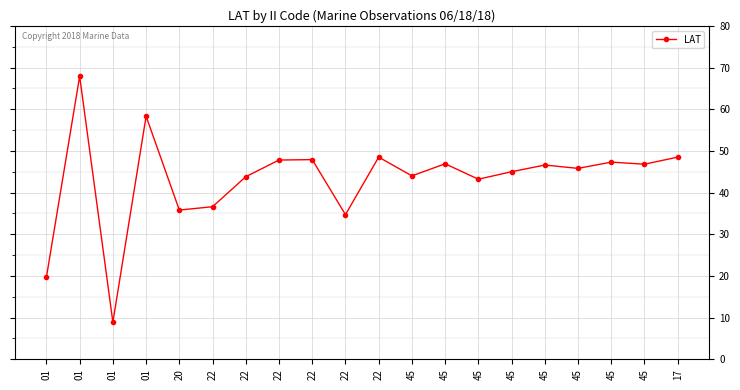

Rank the categories by value from highest to lowest.

01, 01, 22, 17, 22, 22, 45, 45, 45, 45, 45, 45, 45, 22, 45, 22, 20, 22, 01, 01